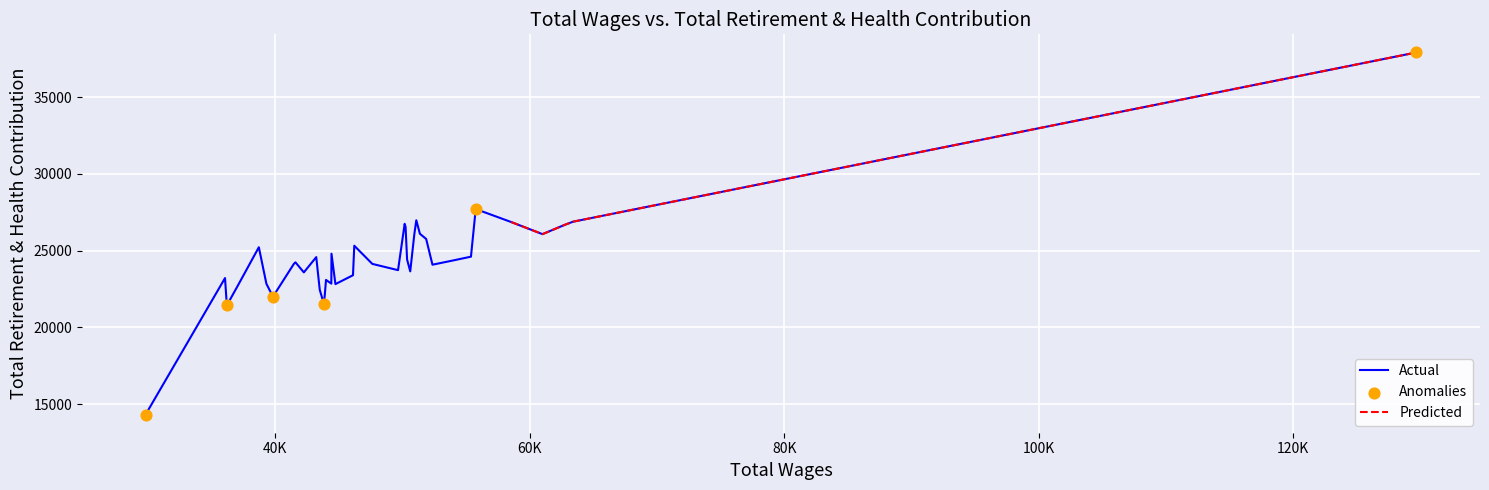

What is the ratio of the value at 47625 to the value at 46207?

1.0